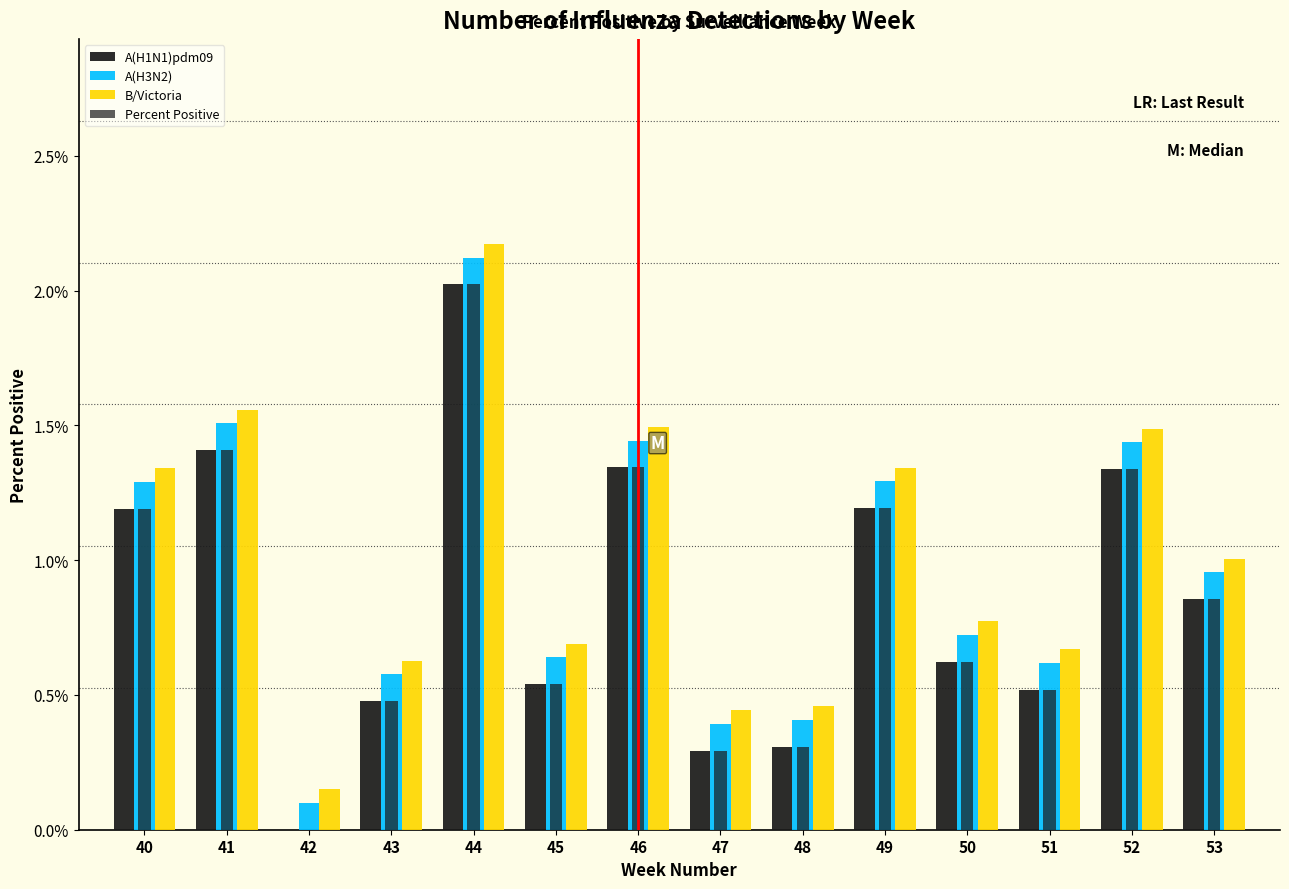

Are the bars horizontal?

No